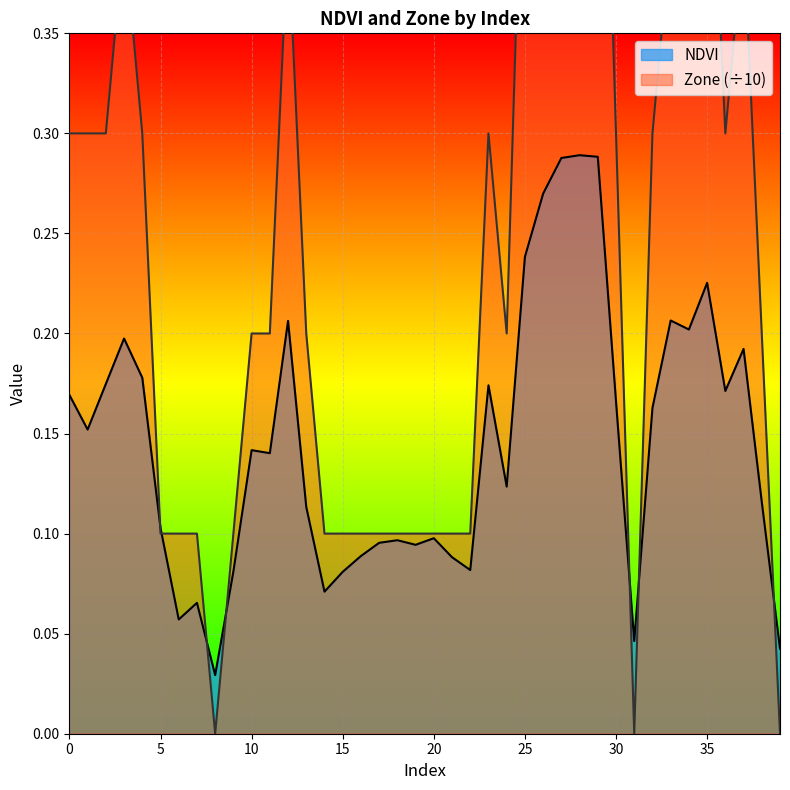

How many lines are shown in the chart?

2